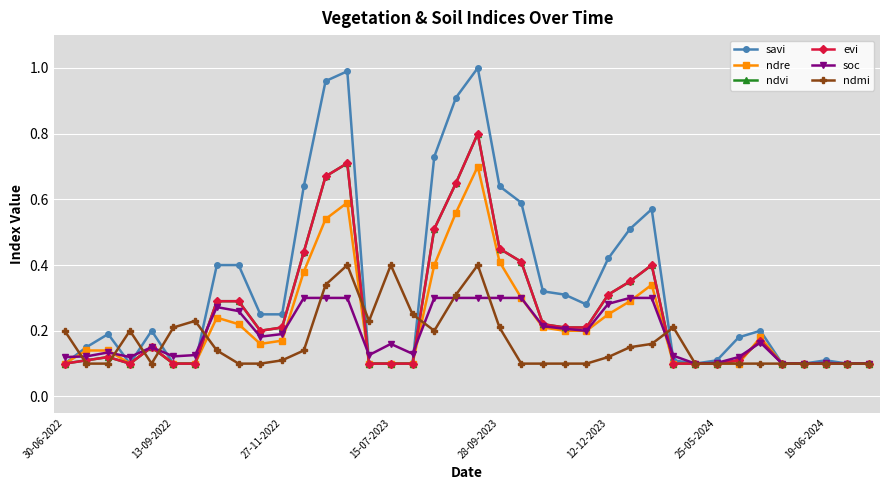

Is this an area chart (filled region under the line)?

No